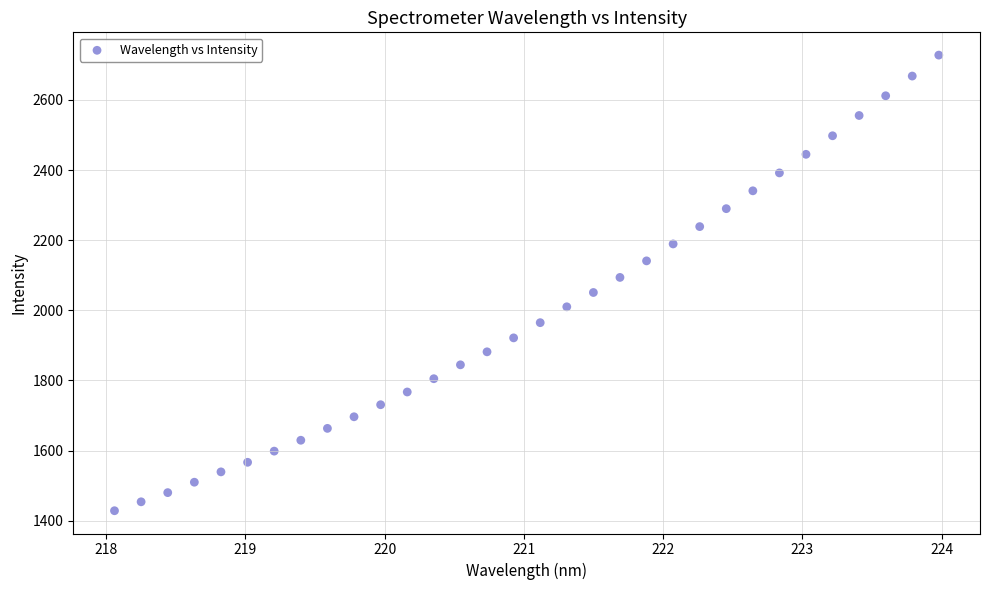

What is the range of X values (max minus min)?

5.9